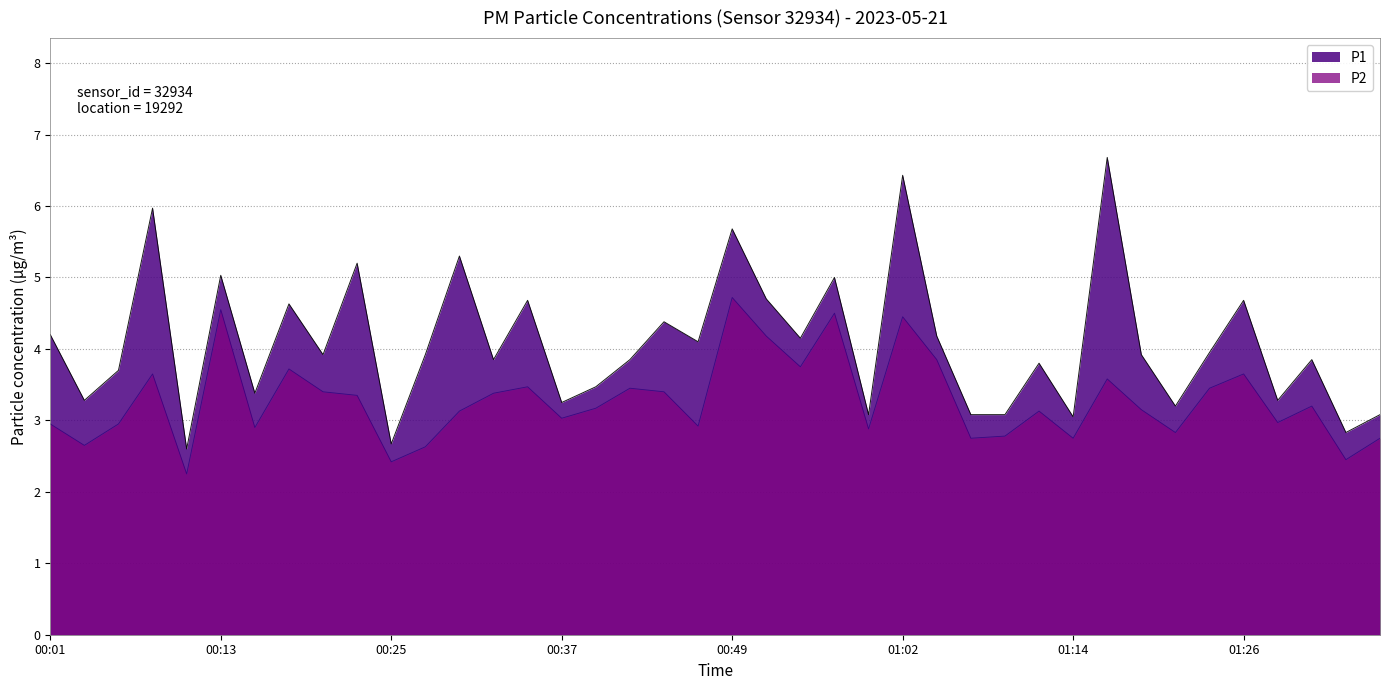

Does the chart have visible grid lines?

Yes